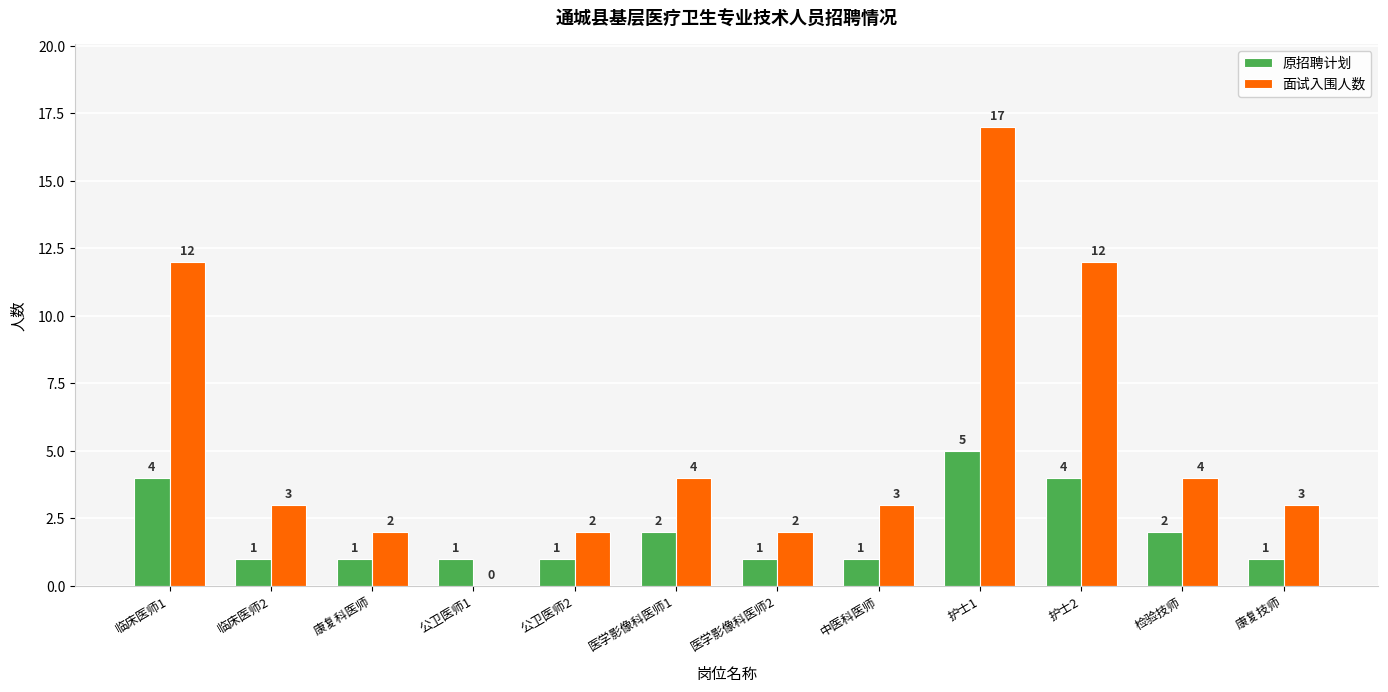

Reading right to left, transcribe all the data shown in this chart.

原招聘计划: 康复技师=1	检验技师=2	护士2=4	护士1=5	中医科医师=1	医学影像科医师2=1	医学影像科医师1=2	公卫医师2=1	公卫医师1=1	康复科医师=1	临床医师2=1	临床医师1=4
面试入围人数: 康复技师=3	检验技师=4	护士2=12	护士1=17	中医科医师=3	医学影像科医师2=2	医学影像科医师1=4	公卫医师2=2	公卫医师1=0	康复科医师=2	临床医师2=3	临床医师1=12